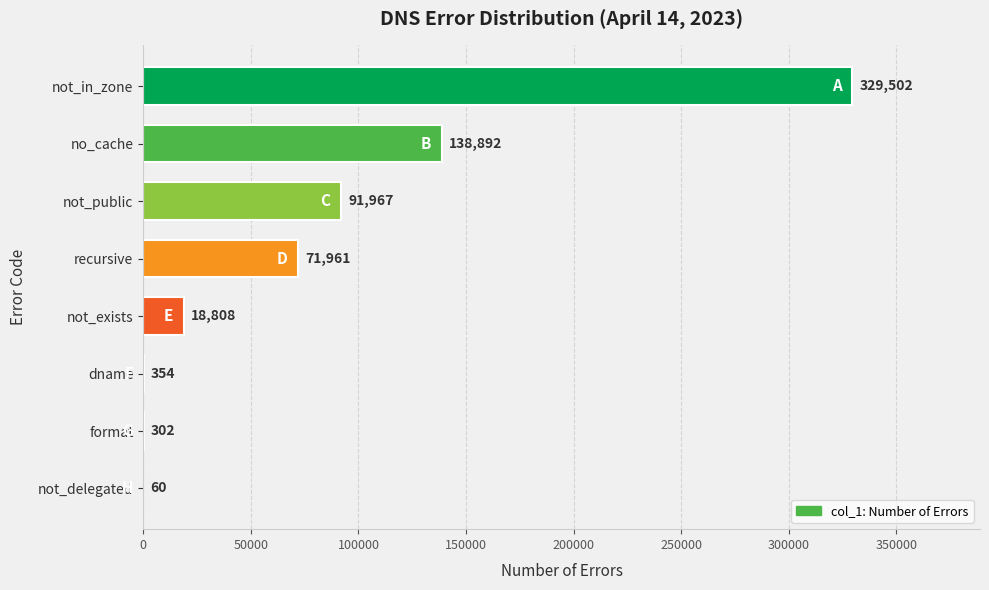

What is the sum of all values?

651846